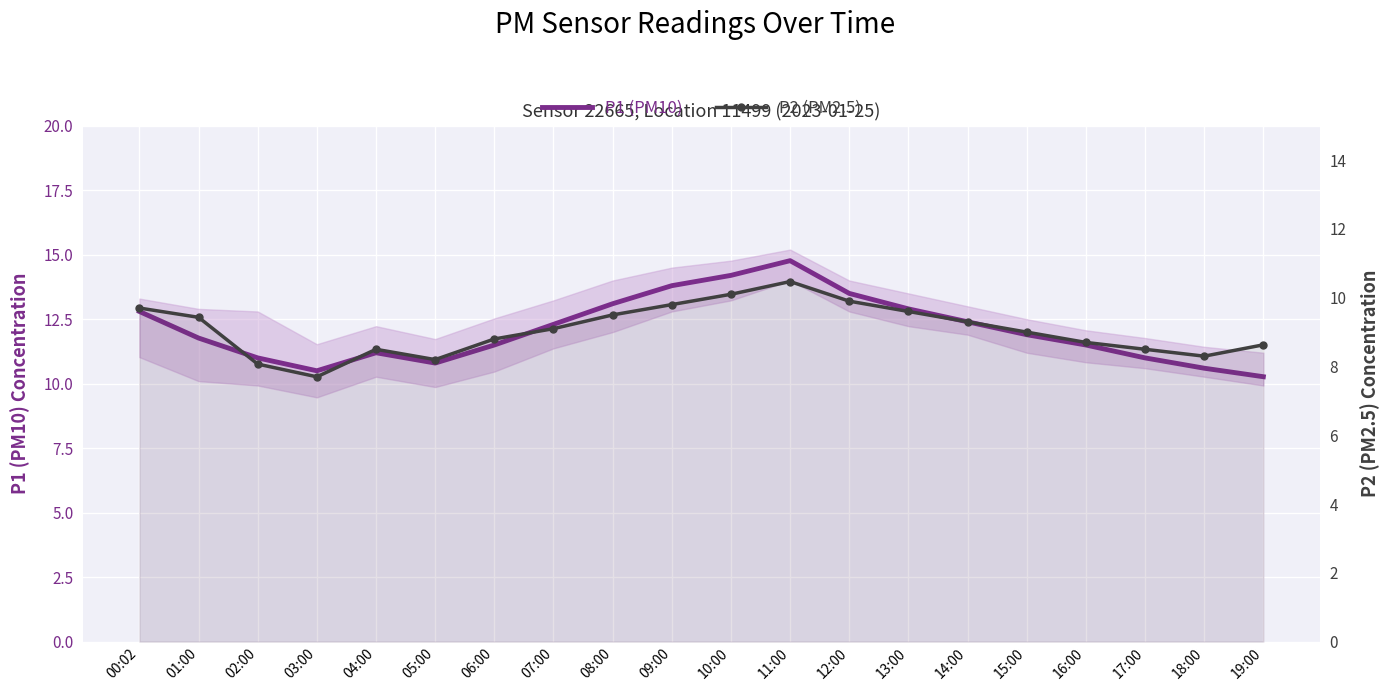

At which category does P1 (PM10) reach its first local valley?

03:00